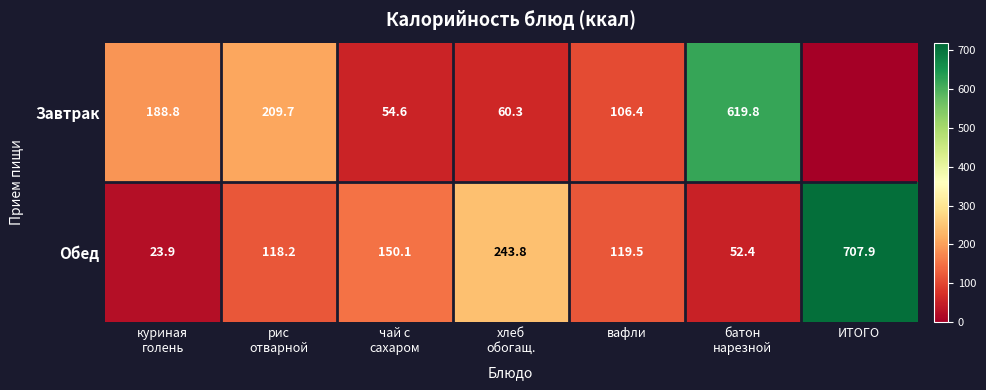

Is it true that Завтрак equals 169.4 at вафли?

False